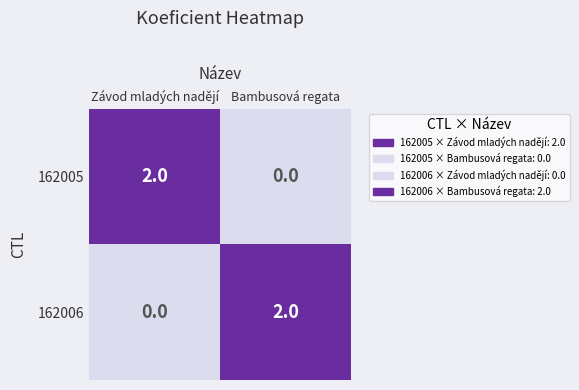

Count the number of data series in this chart.

2